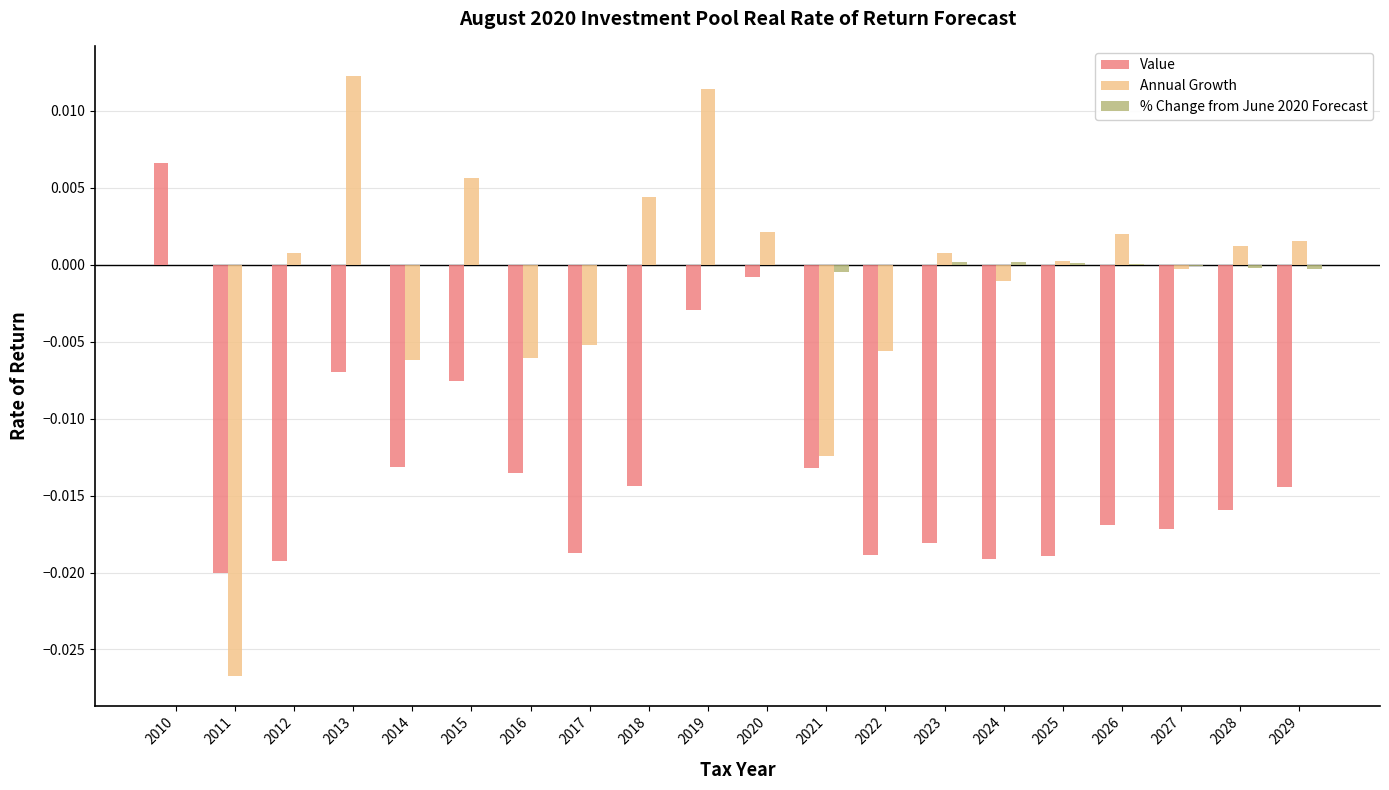

Is the value of % Change from June 2020 Forecast at 2011 greater than the value of Value at 2028?

Yes